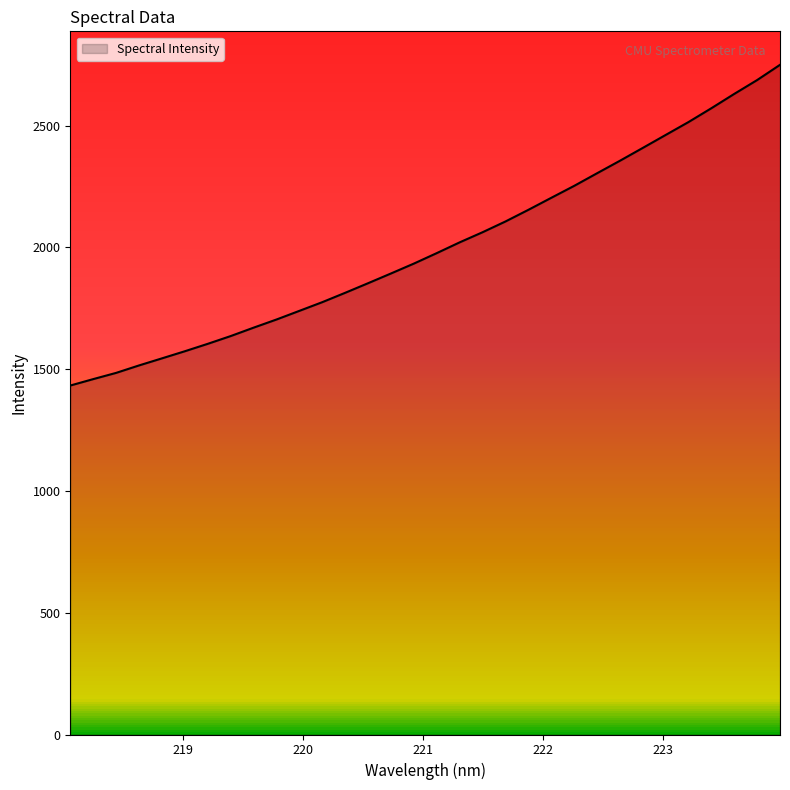

What is the minimum value shown in the chart?

1432.8